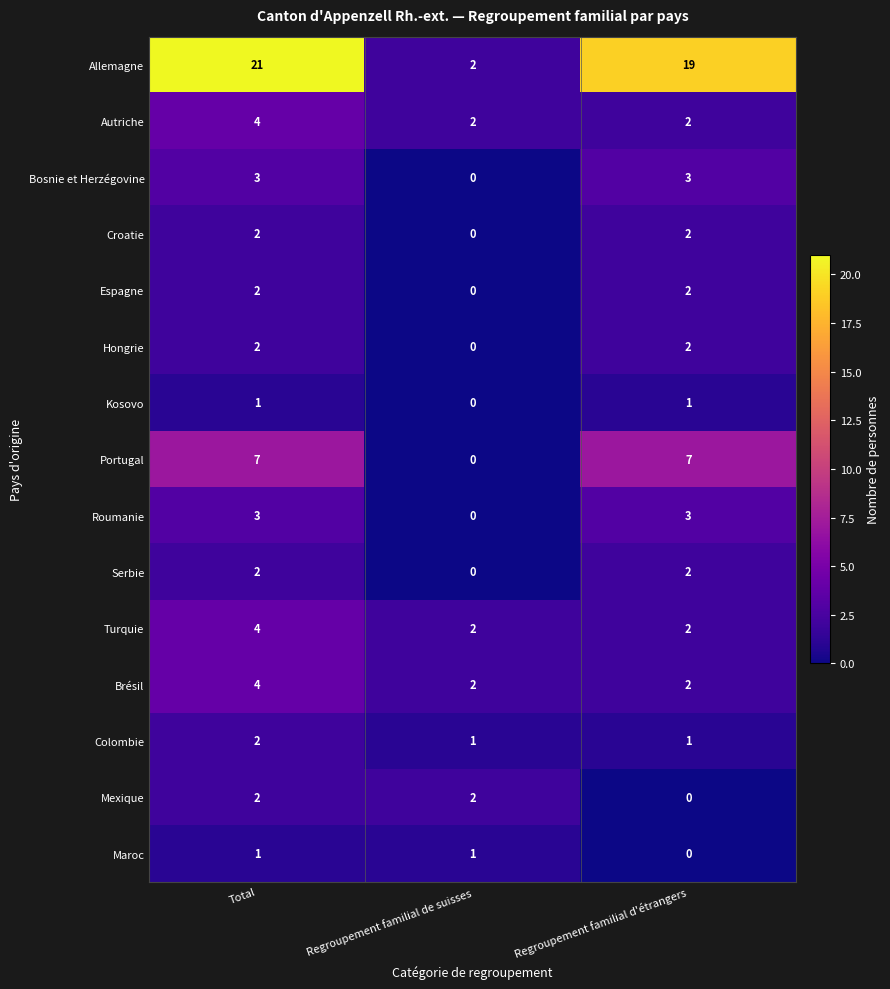

What is the total value across all series at Regroupement familial de suisses?

12